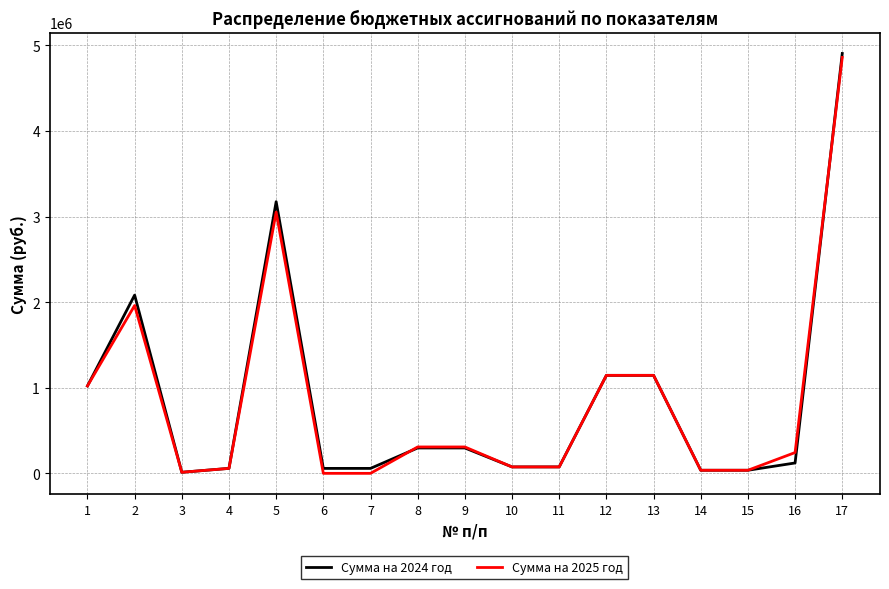

At which label does Сумма на 2025 год reach its peak?

17